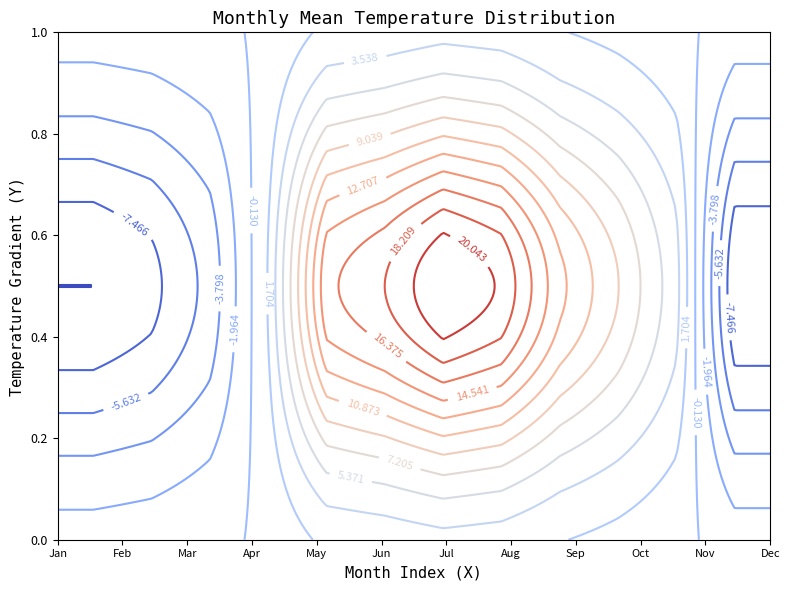

How many series are shown in this chart?

12